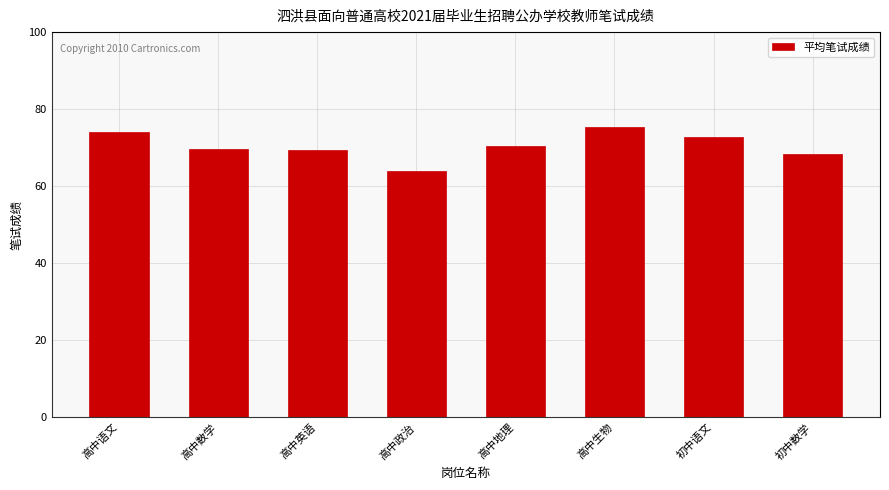

Is it true that the value at 初中数学 is 68.4?

True